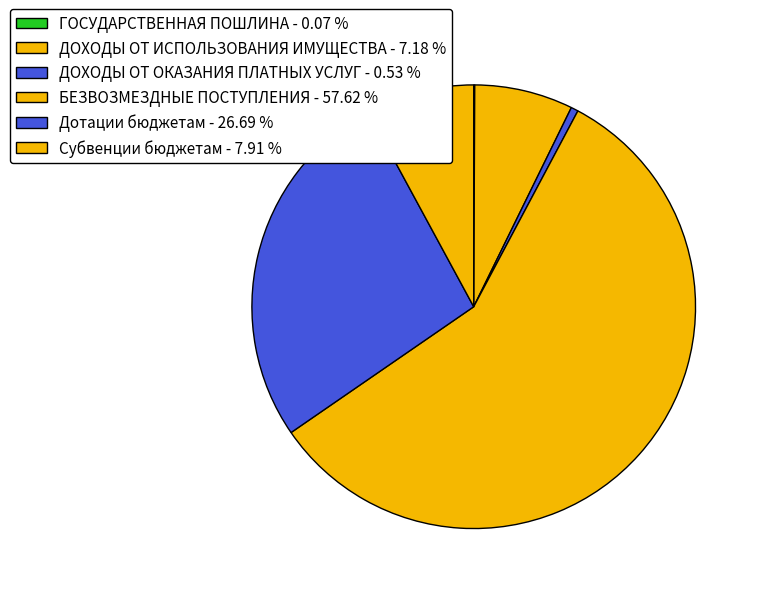

Which slice is the largest?

БЕЗВОЗМЕЗДНЫЕ ПОСТУПЛЕНИЯ